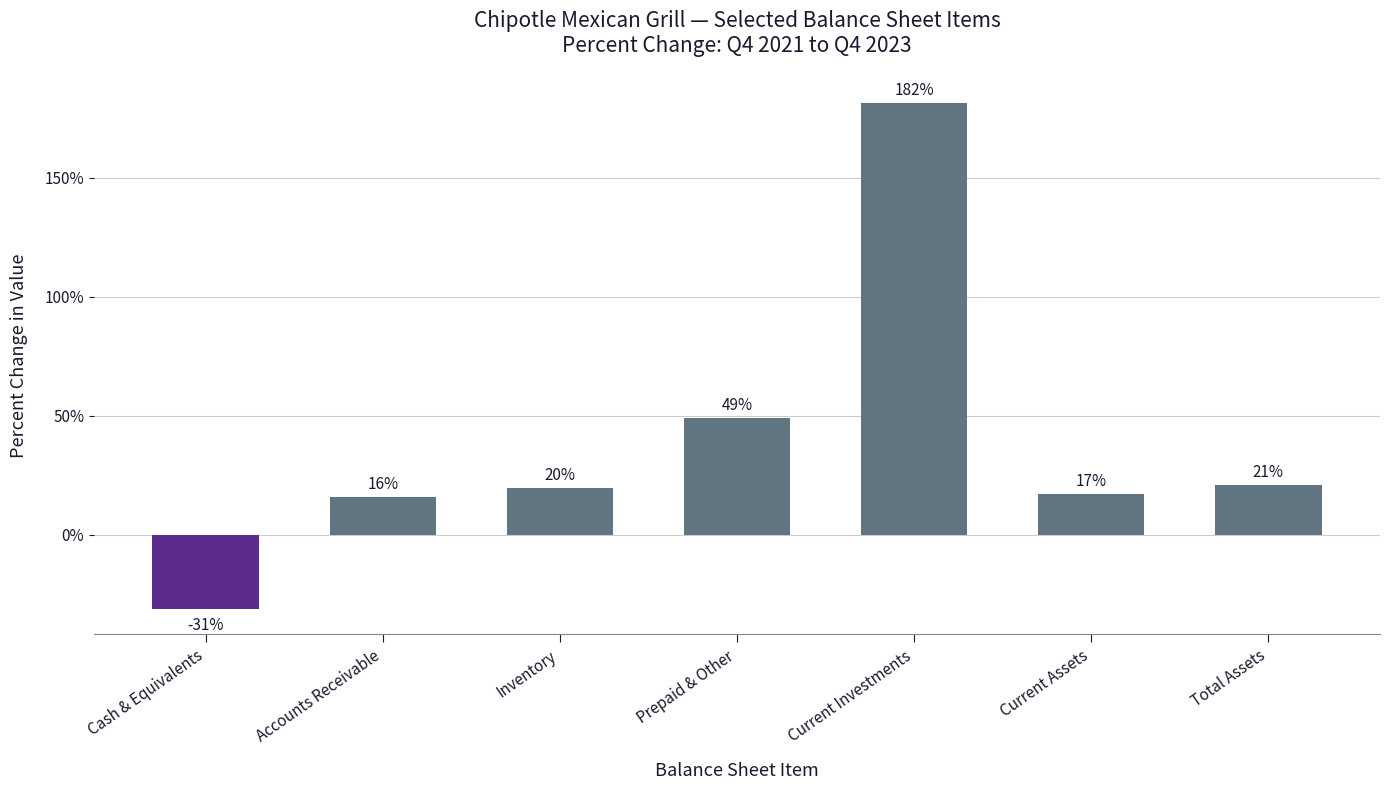

At which label is the value closest to 75?

Prepaid & Other